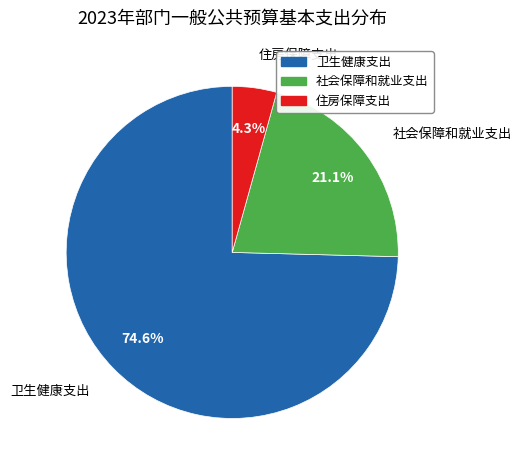

How many segments does this pie chart have?

3